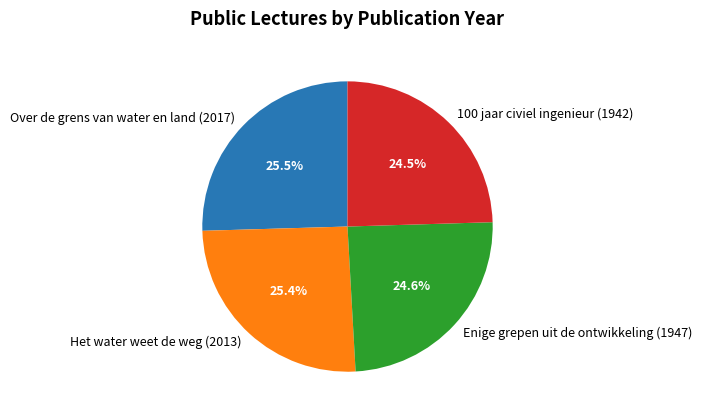

Combined, do Het water weet de weg (2013) and Over de grens van water en land (2017) account for over 50%?

Yes